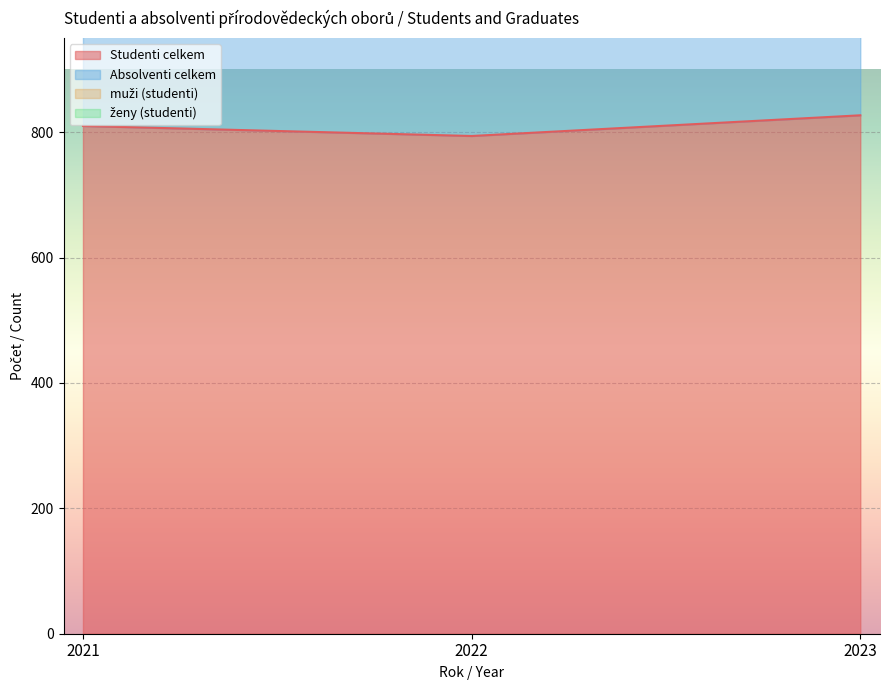

The value of Studenti celkem at 2023 is 827. True or false?

True